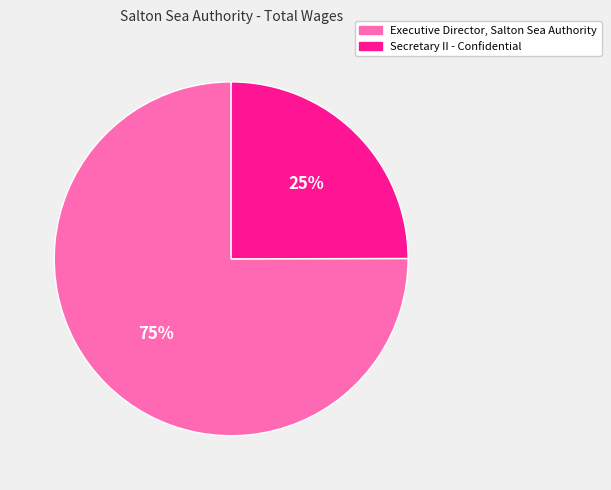

Is the sum of Secretary II - Confidential and Executive Director, Salton Sea Authority greater than half?

Yes